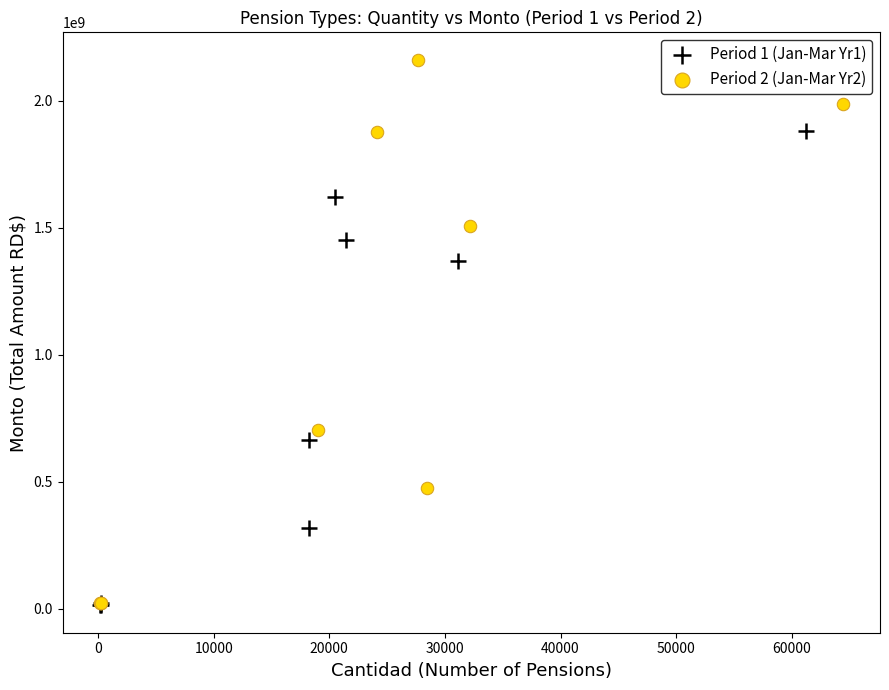

Which series contains the highest Y value?

Period 2 (Jan-Mar Yr2)